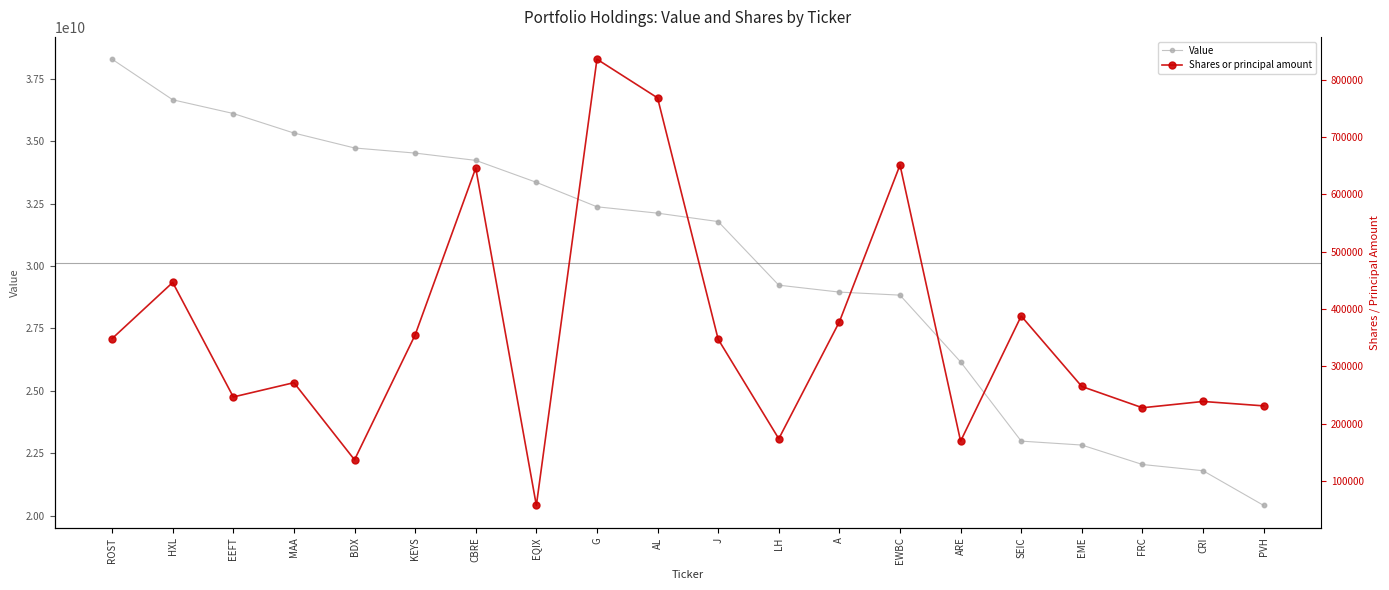

Which series has the widest spread of Y values?

Value